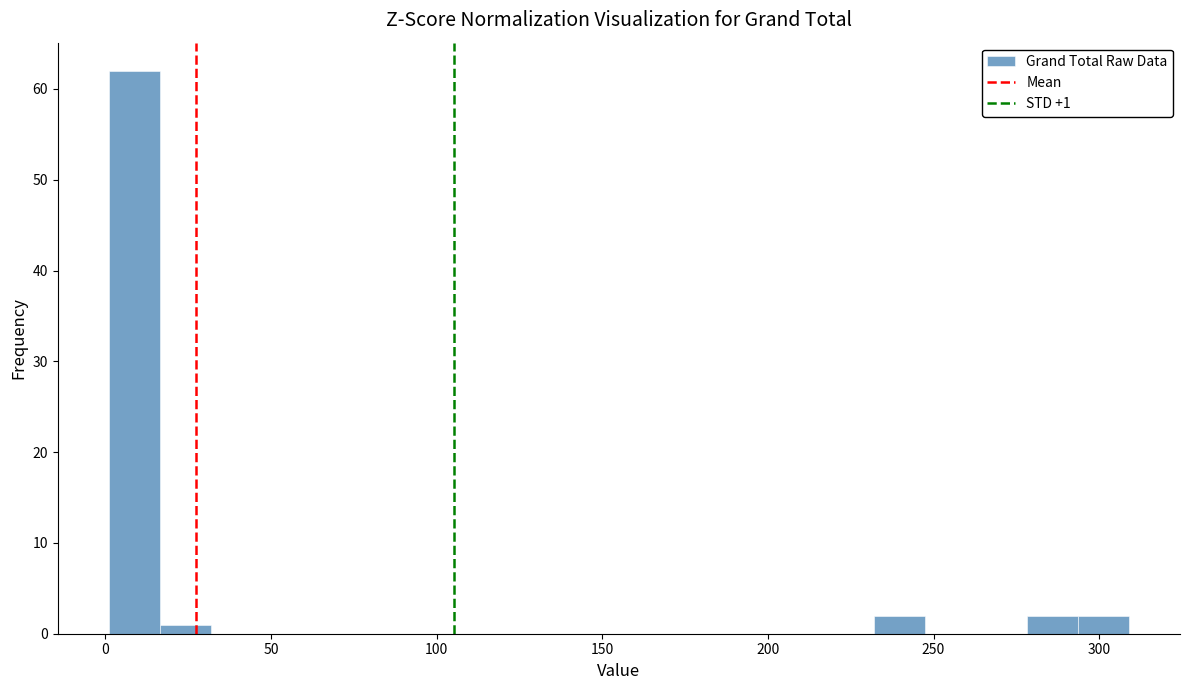

Around what value on the x-axis is the tallest bar? Give the approximate position of its centre, as read against the axis.

10